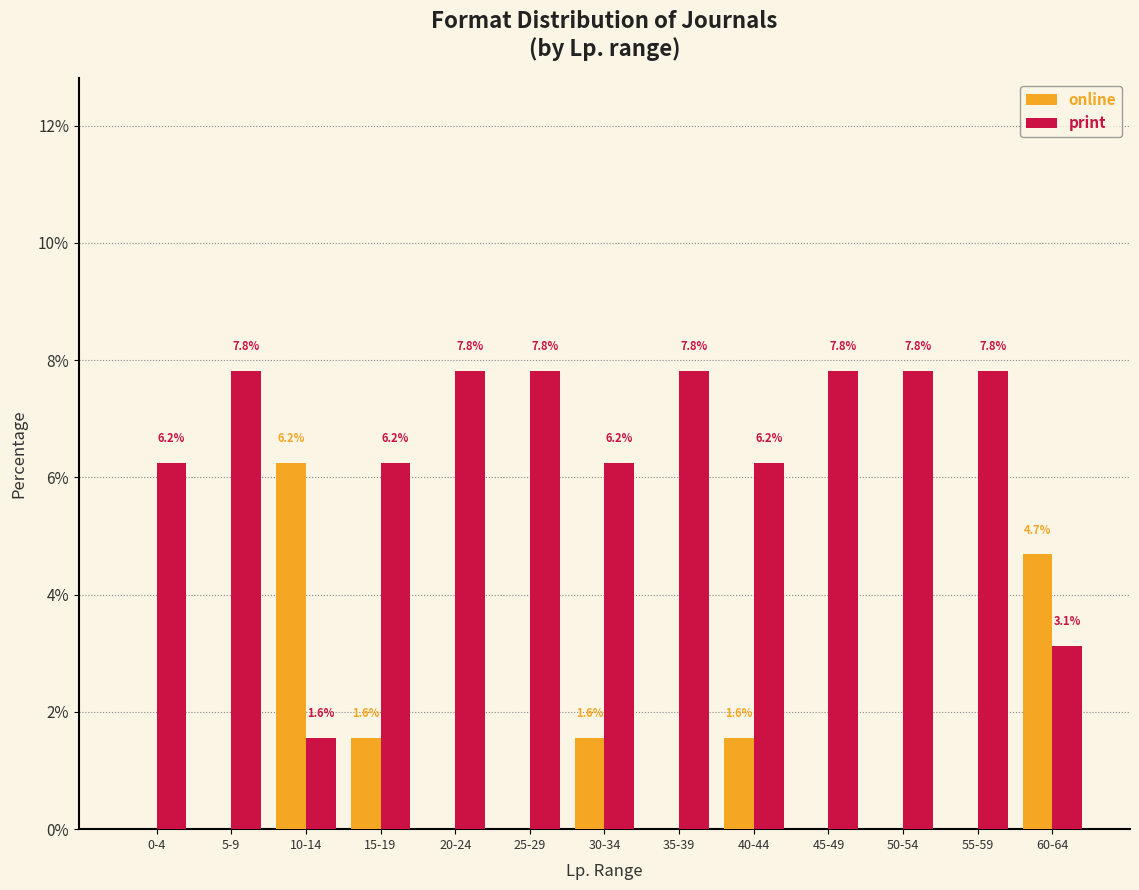

What is the highest value of the print series?

7.8